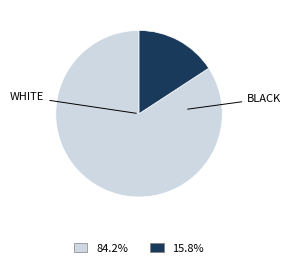

Does any single category account for the majority?

Yes